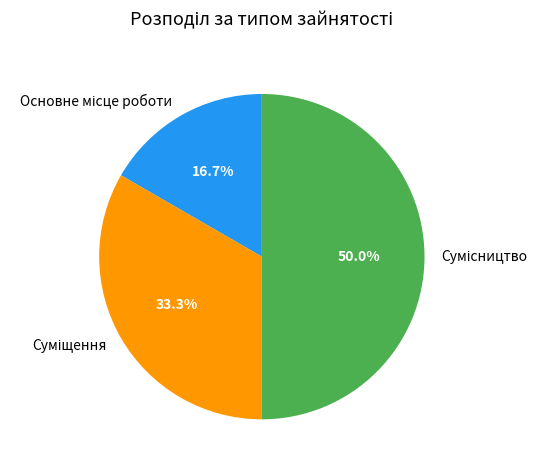

How much of the chart is everything except Суміщення?

66.7%